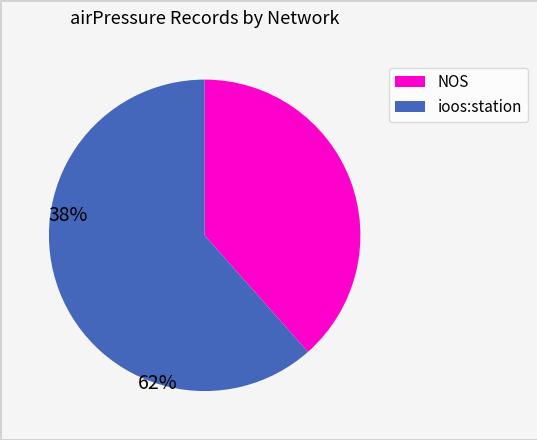

Does ioos represent more than half of the total?

Yes